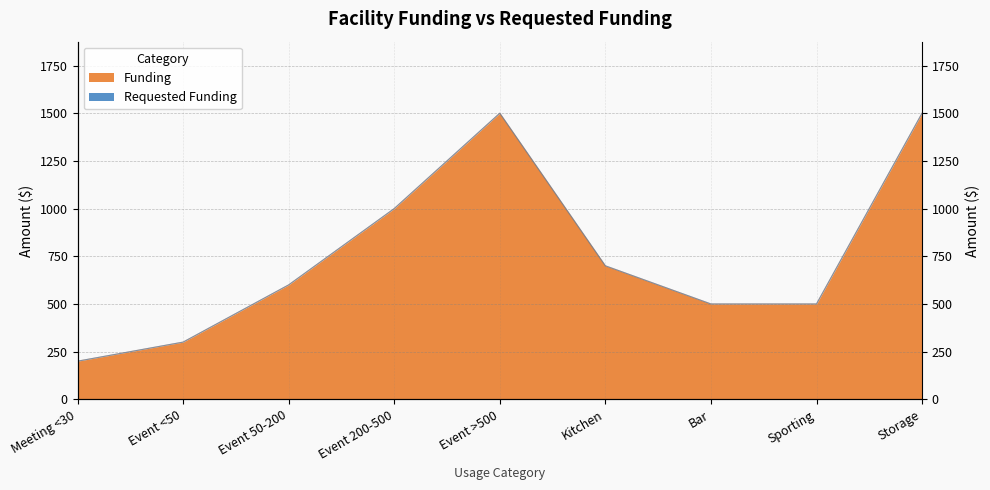

True or false: the data shows 771 at Bar.

False